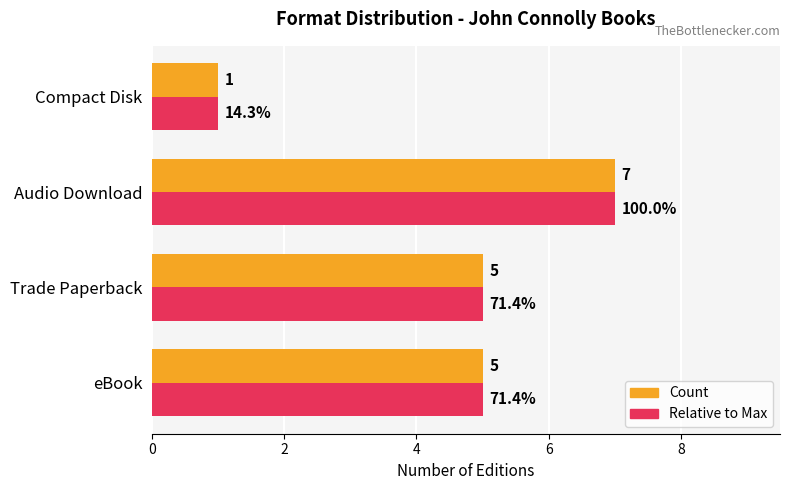

What is the highest value of the Count series?

7